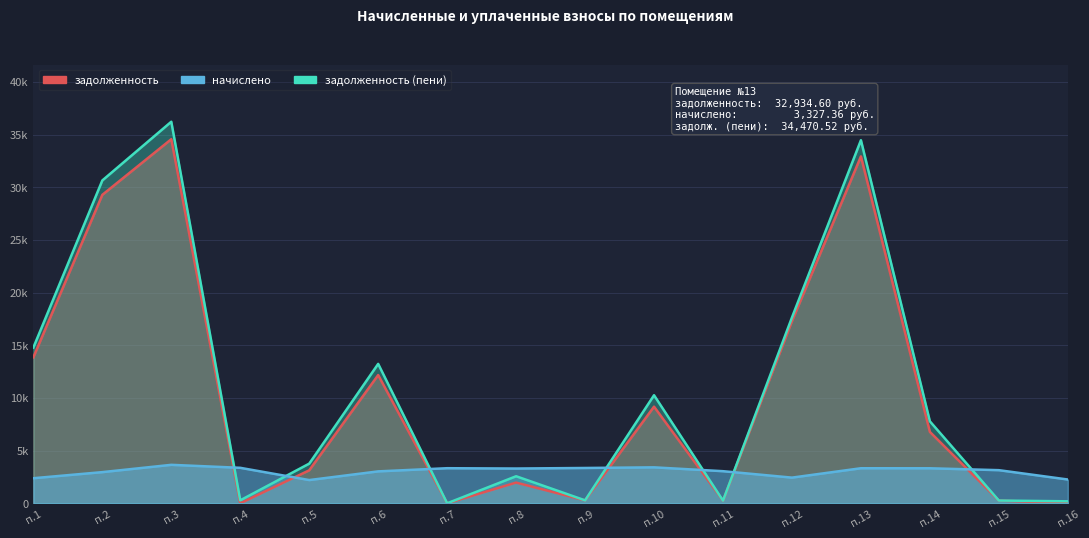

Is it true that задолженность (пени) equals 24946.9 at п.7?

False